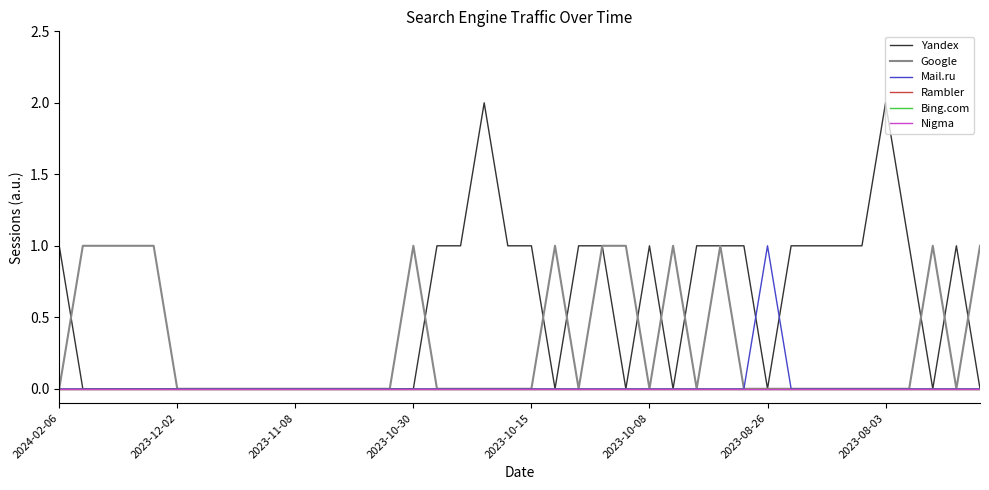

Does the chart display data point markers on the line(s)?

No